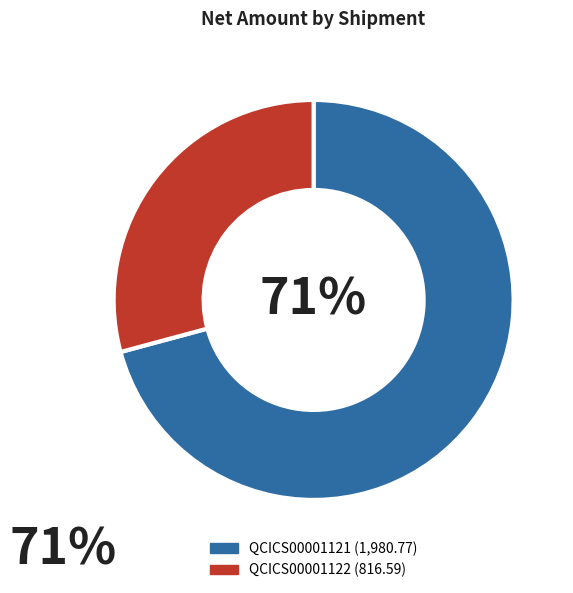

True or false: QCICS00001121 accounts for 71% of the total.

True